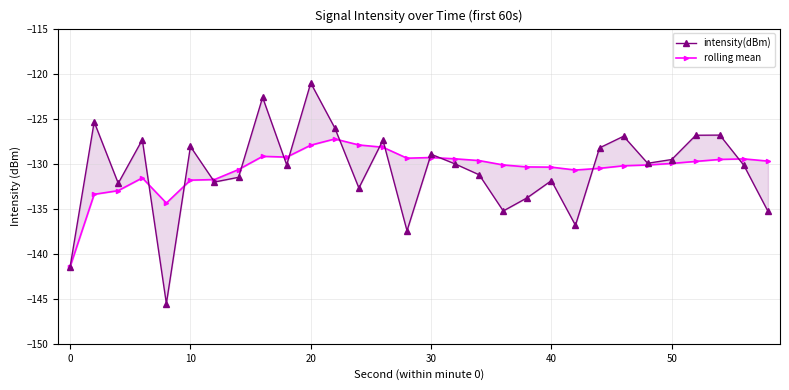

How many data points in intensity(dBm) are above -130?

14